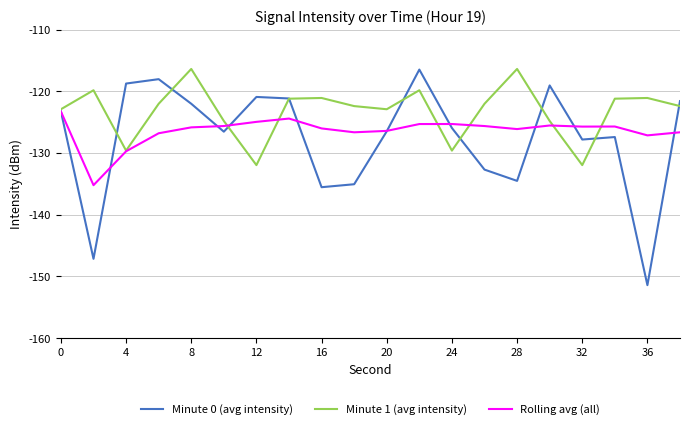

Which series has the largest total across all categories?

Minute 1 (avg intensity)